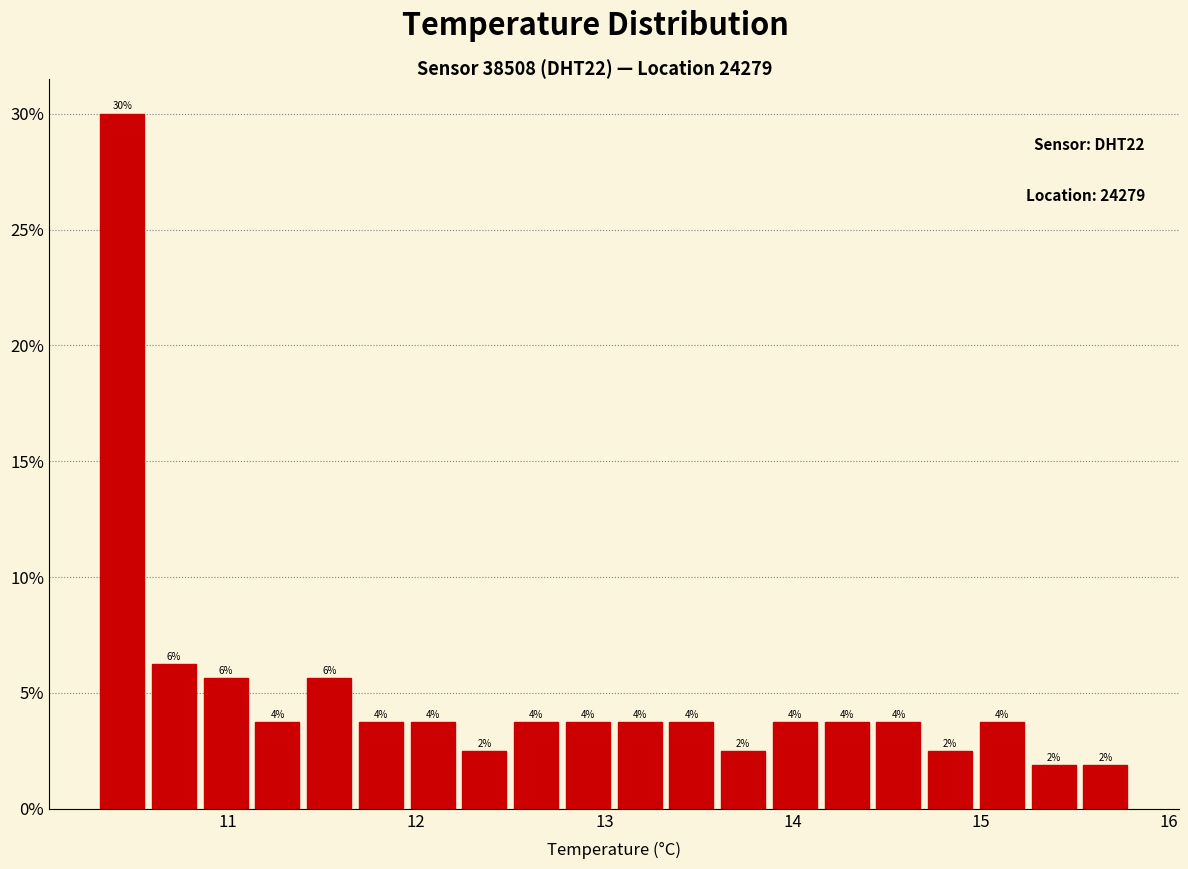

Read against the x-axis, roughly where is the centre of the tallest bar?

10.4